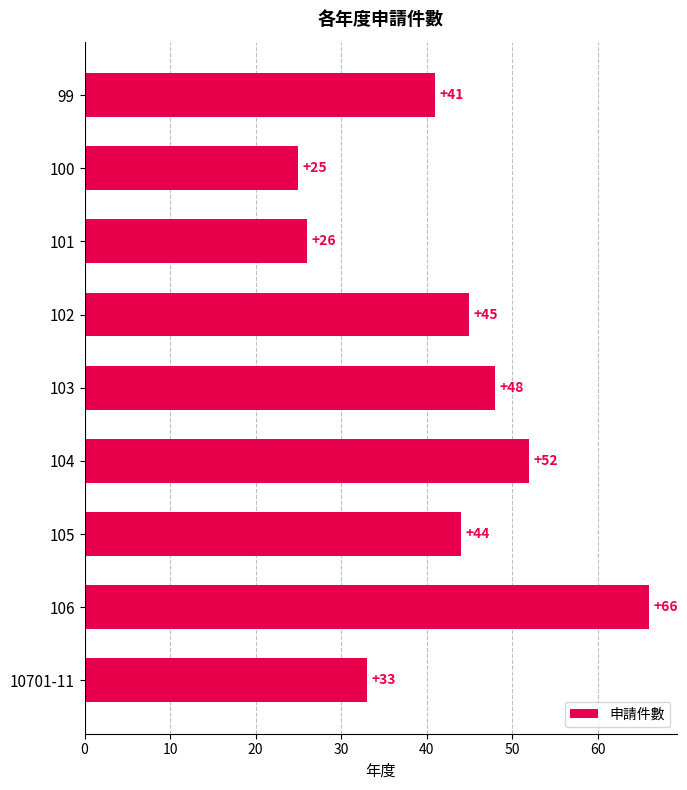

What is the label of the 6th bar from the bottom?

102